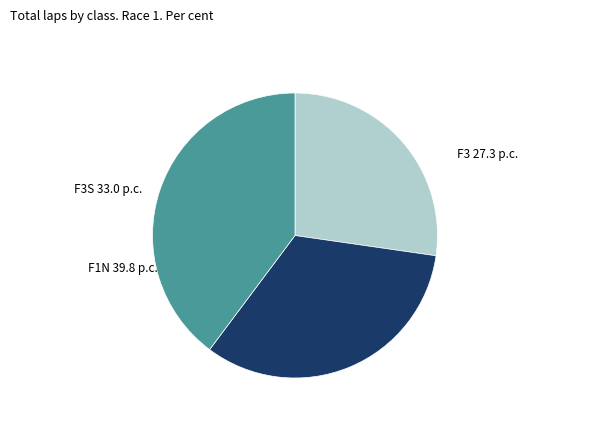

How many segments does this pie chart have?

3